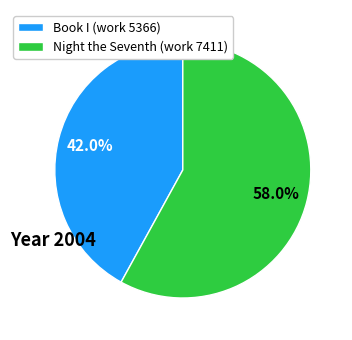

How many segments does this pie chart have?

2